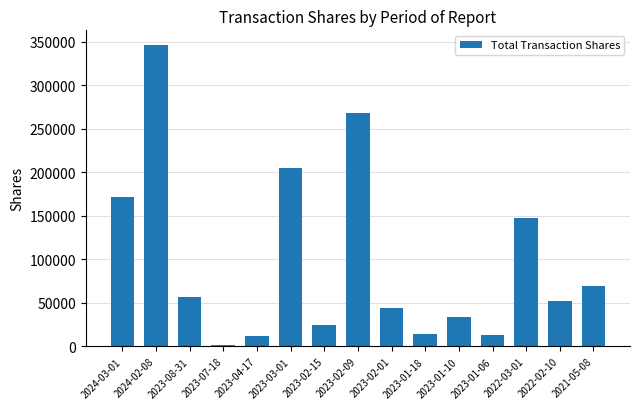

What is the smallest value displayed?

1754